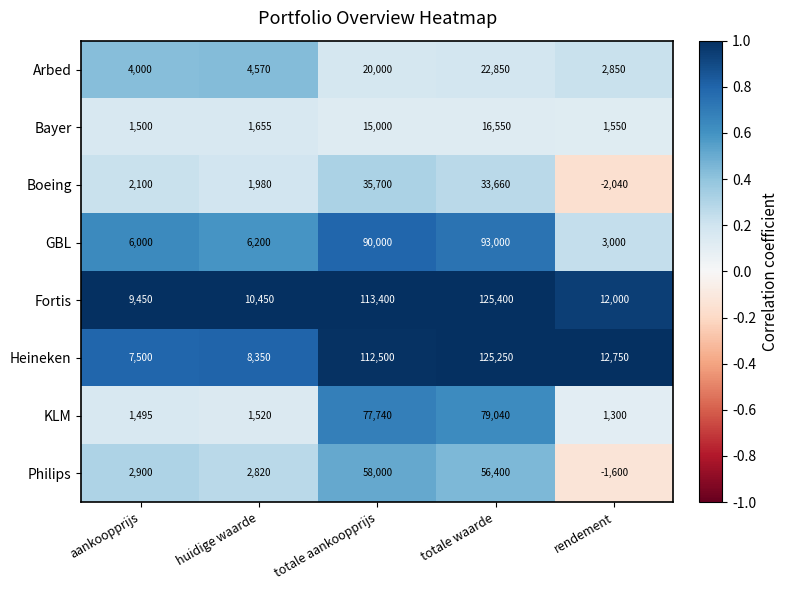

At which category is the sum across all series the highest?

totale waarde